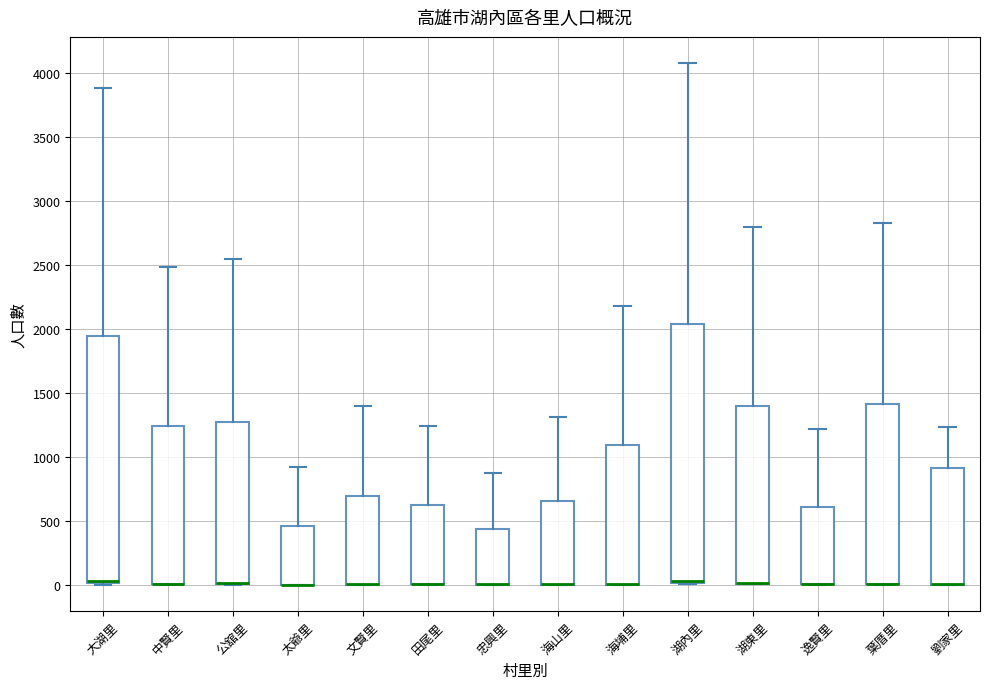

Where is the upper edge of the box for 葉厝里 on the y-axis? The values are not printed on the chart, so give them approximately, as read against the axis.

1400